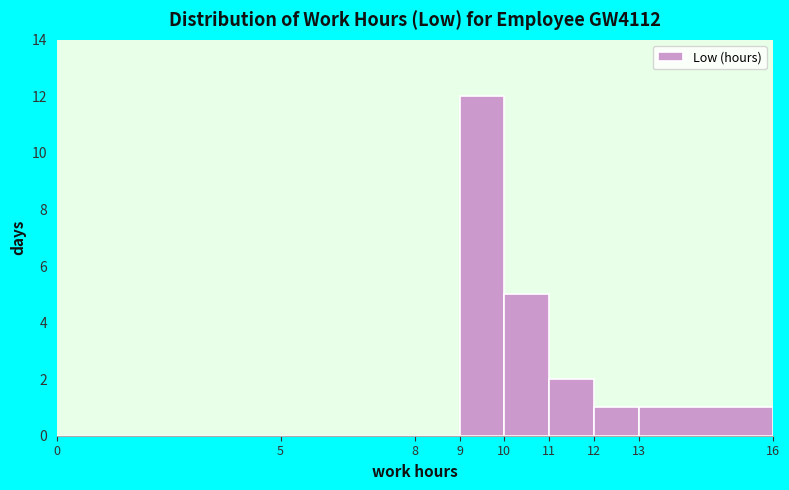

Over which range of the x-axis is the bar tallest?

9 to 10